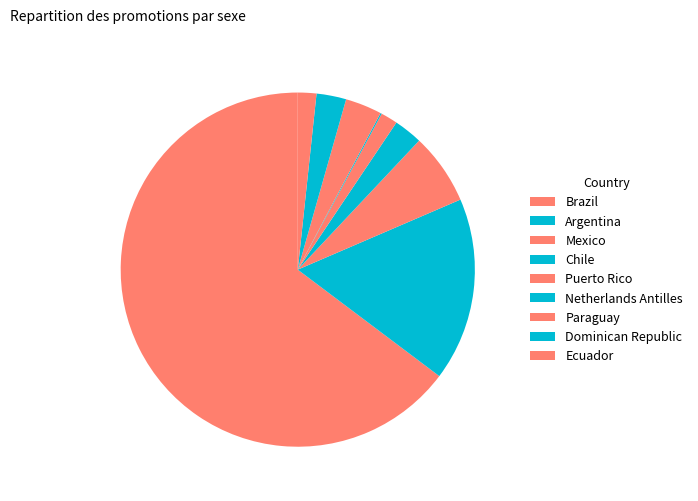

Is it true that Brazil is 65% of the pie?

True